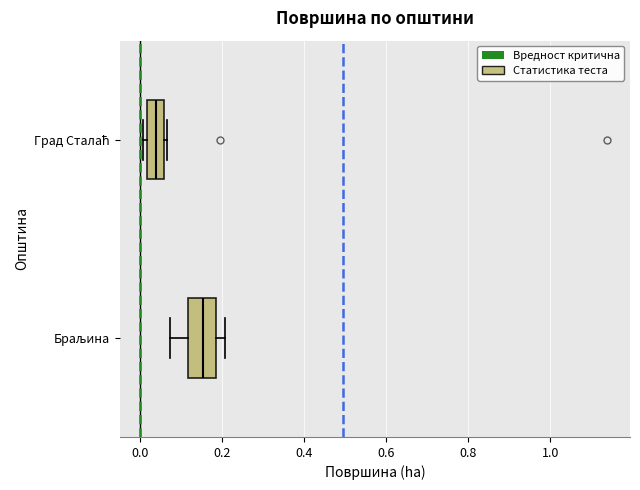

Reading bottom to top, transcribe this box plot: for each box, give where its median line is, the range the box spans, and where its two whiskers end, as read against the x-axis. The values are not printed on the chart, so give them approximately, as read against the axis.

Браљина: median 0.16, box 0.12 to 0.18, whiskers 0.08 to 0.20
Град Сталаћ: median 0.04, box 0.02 to 0.06, whiskers 0.00 to 0.06 (just right of the box's right edge)